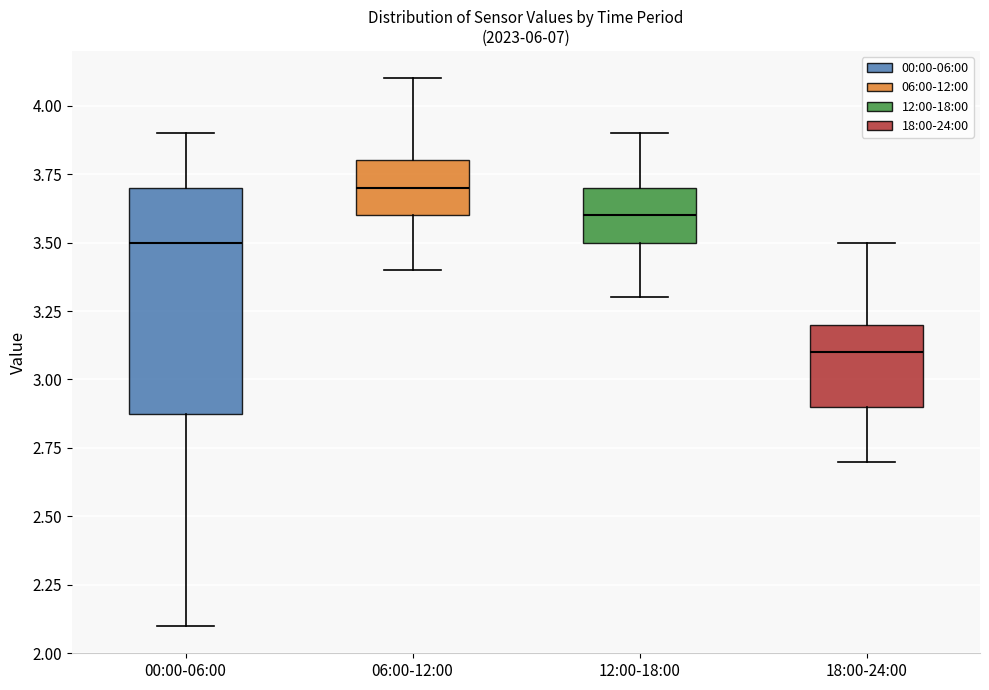

Which box is the tallest, from its lower edge to its upper edge?

00:00-06:00